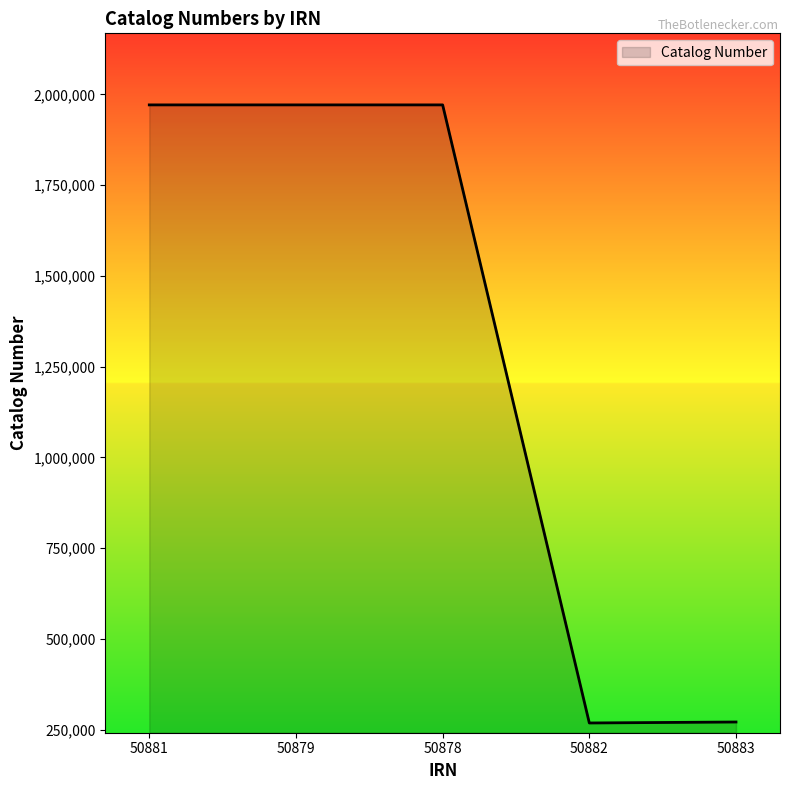

How many interior local peaks (higher than both neighbors) does the data have?

1